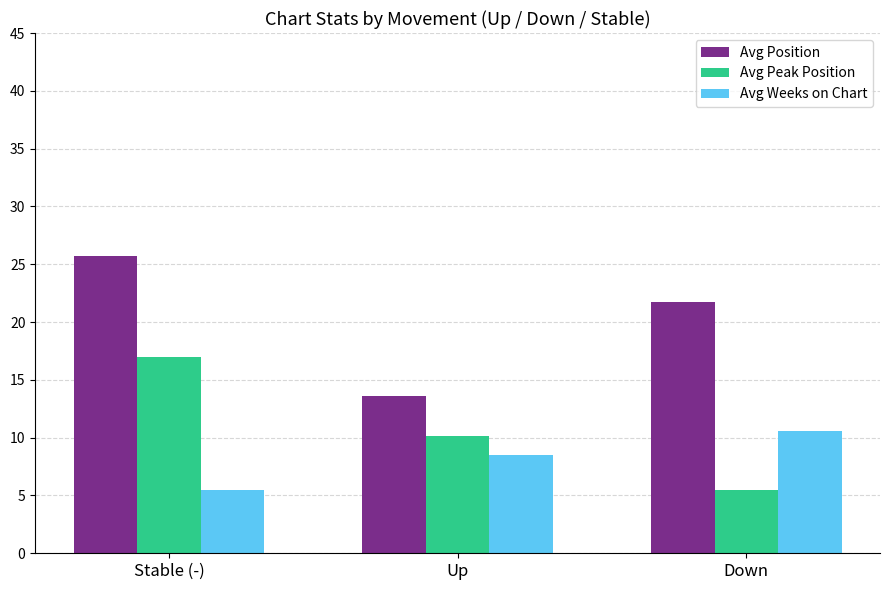

List the series in order of their overall mean, lowest first.

Avg Weeks on Chart, Avg Peak Position, Avg Position